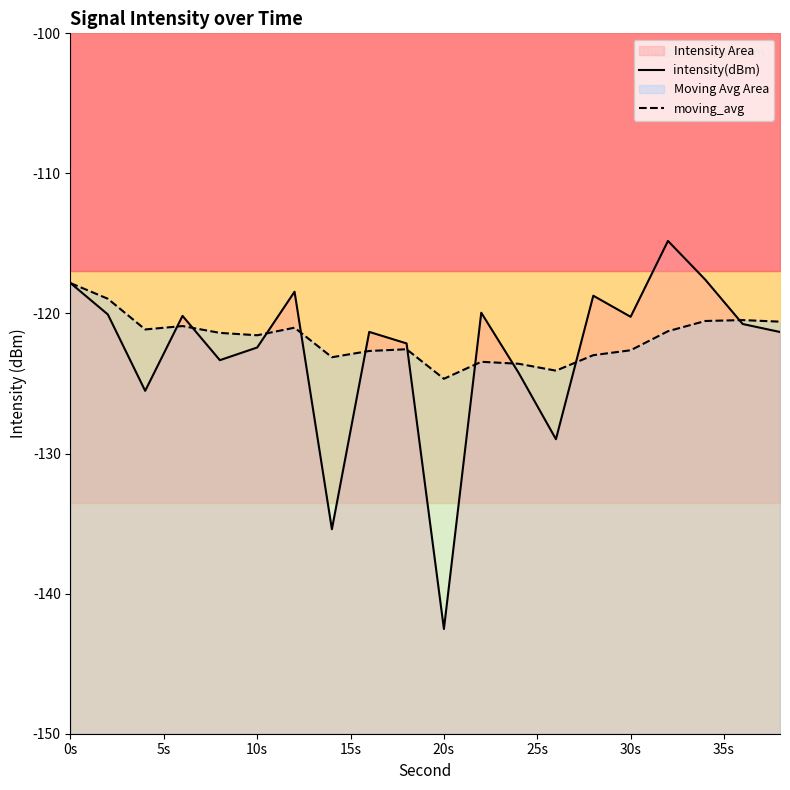

What are all the series names shown in the legend?

intensity(dBm), moving_avg